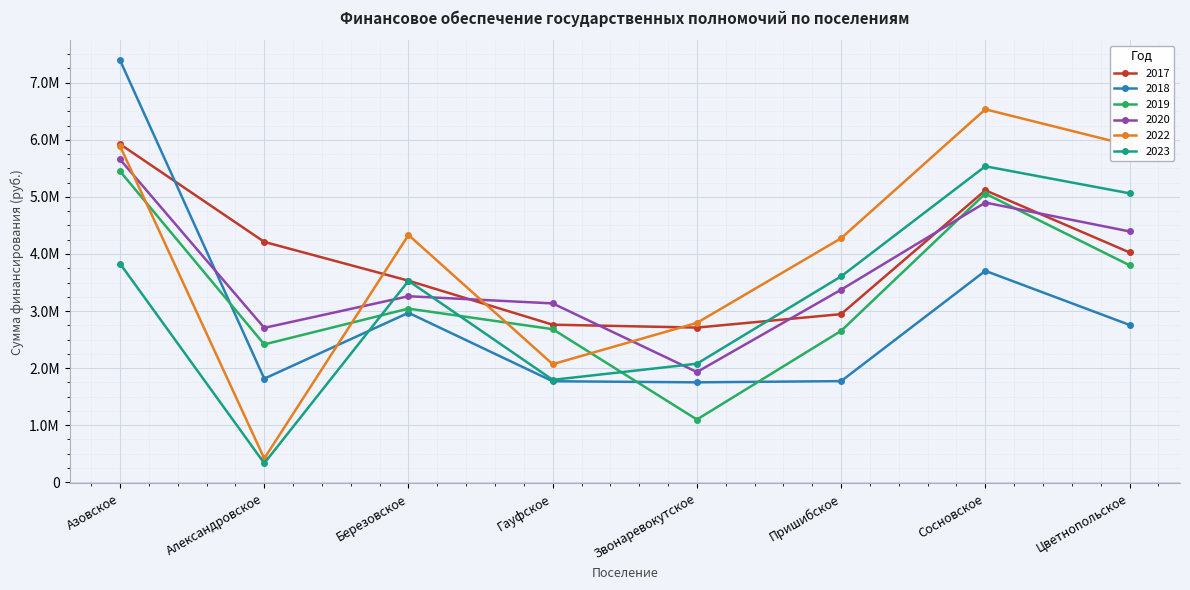

What is the difference between the maximum and minimum values in the 2019 series?

4348996.0